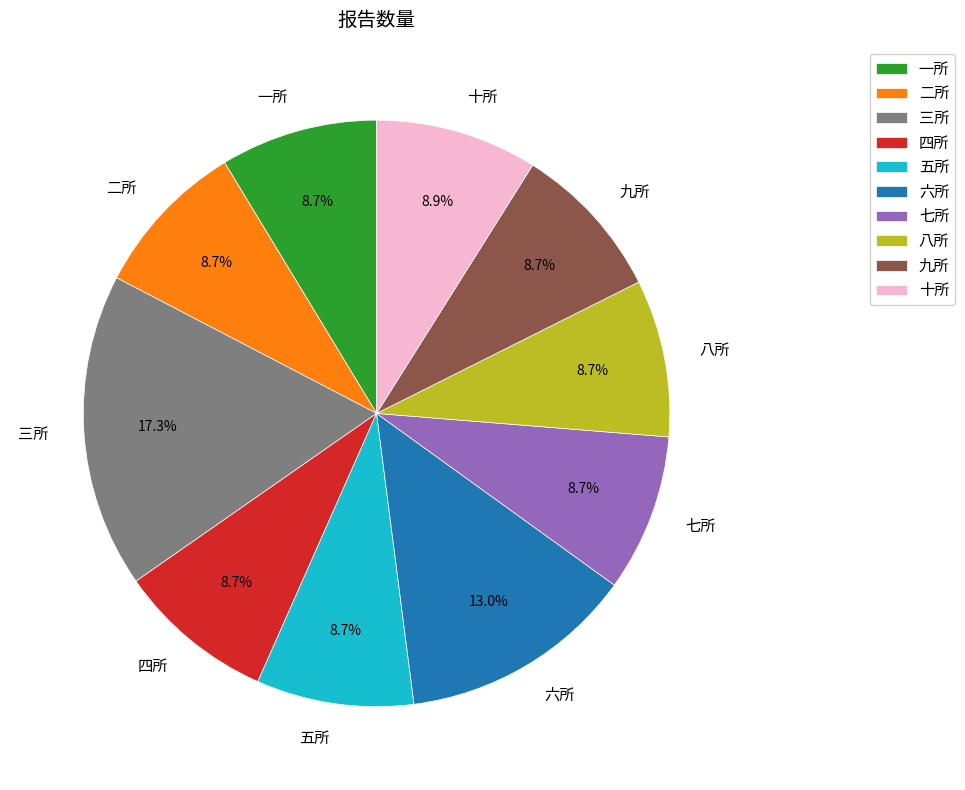

Does any single category account for the majority?

No